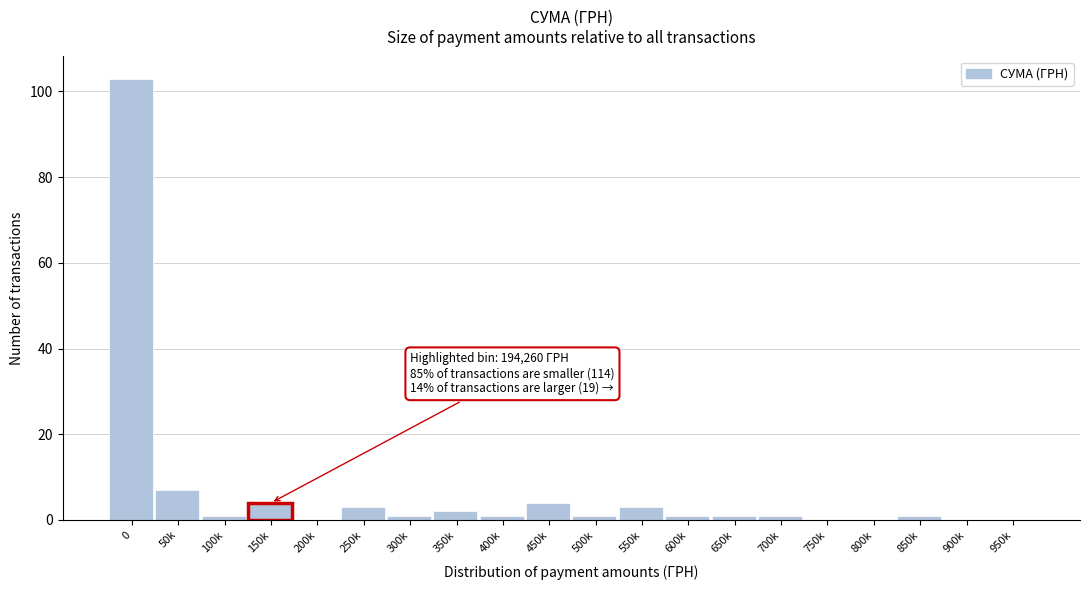

Reading left to right, extract all data points from this chart.

0=103	50k=7	100k=1	150k=4	200k=0	250k=3	300k=1	350k=2	400k=1	450k=4	500k=1	550k=3	600k=1	650k=1	700k=1	750k=0	800k=0	850k=1	900k=0	950k=0